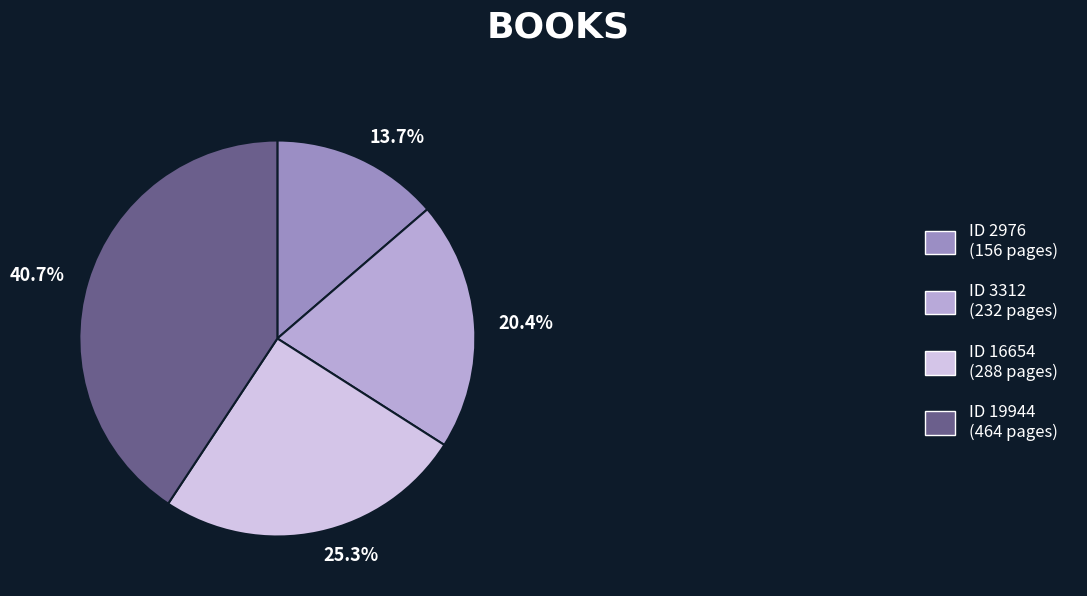

Combined, do ID 3312 (232 pages) and ID 16654 (288 pages) account for over 50%?

No